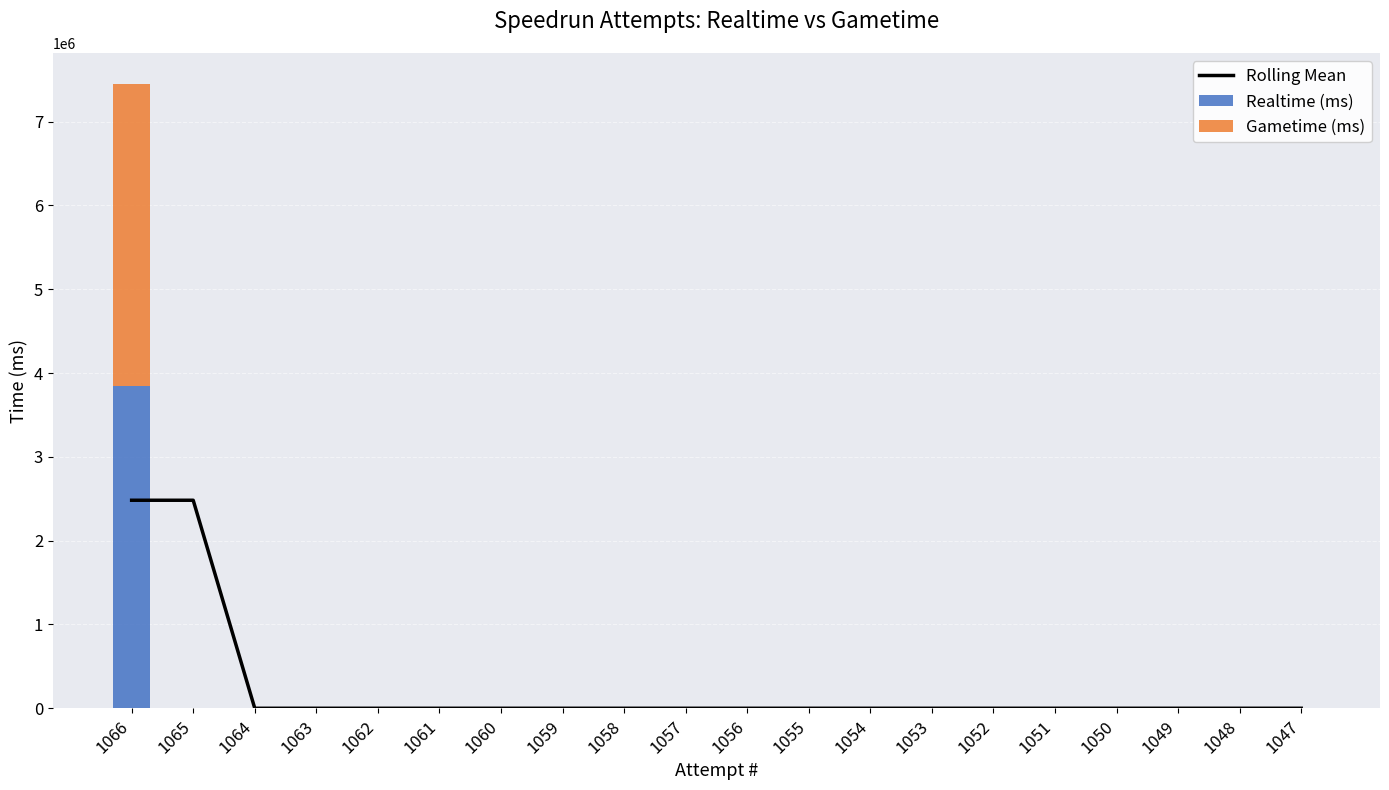

Which category has the lowest value in the Rolling Mean series?

1064